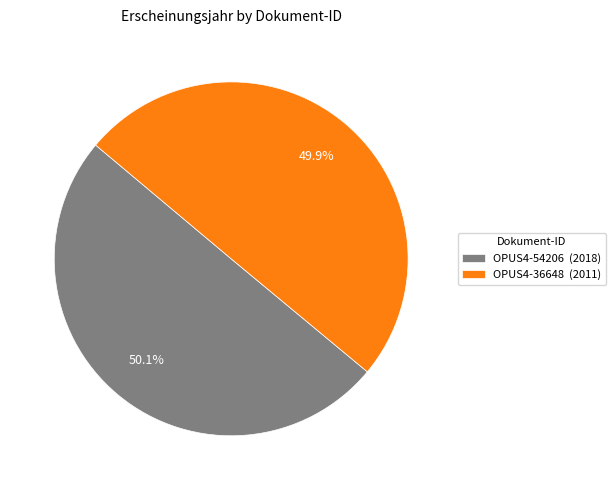

How many slices are in this pie chart?

2